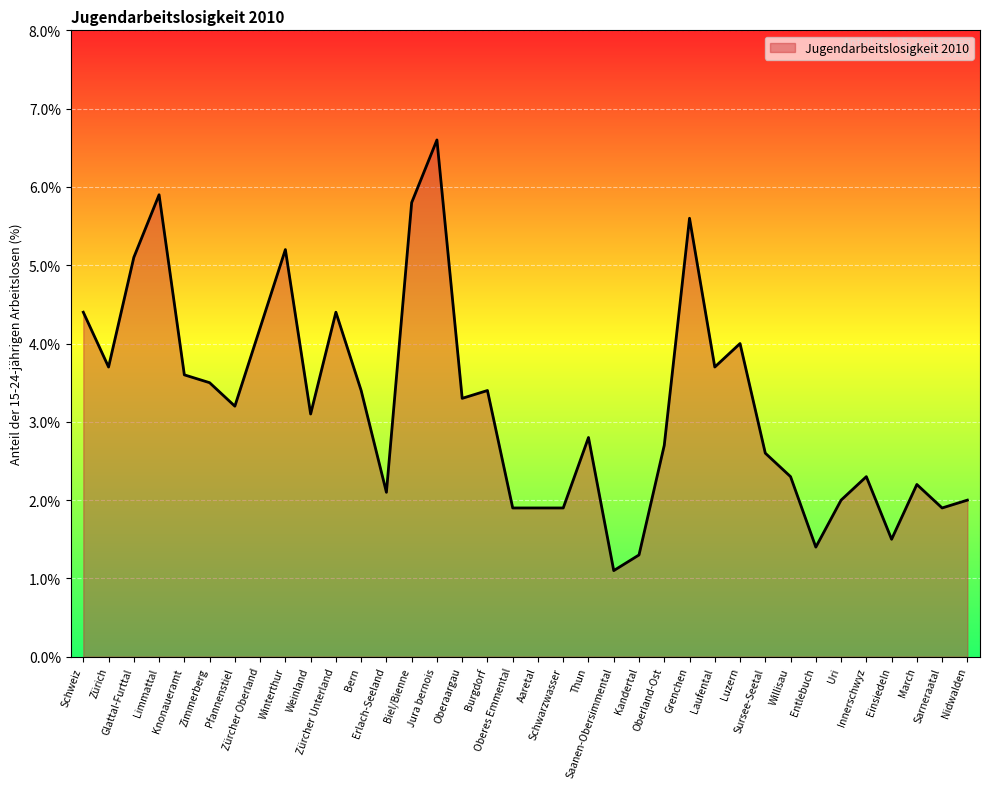

What is the average value?

3.2